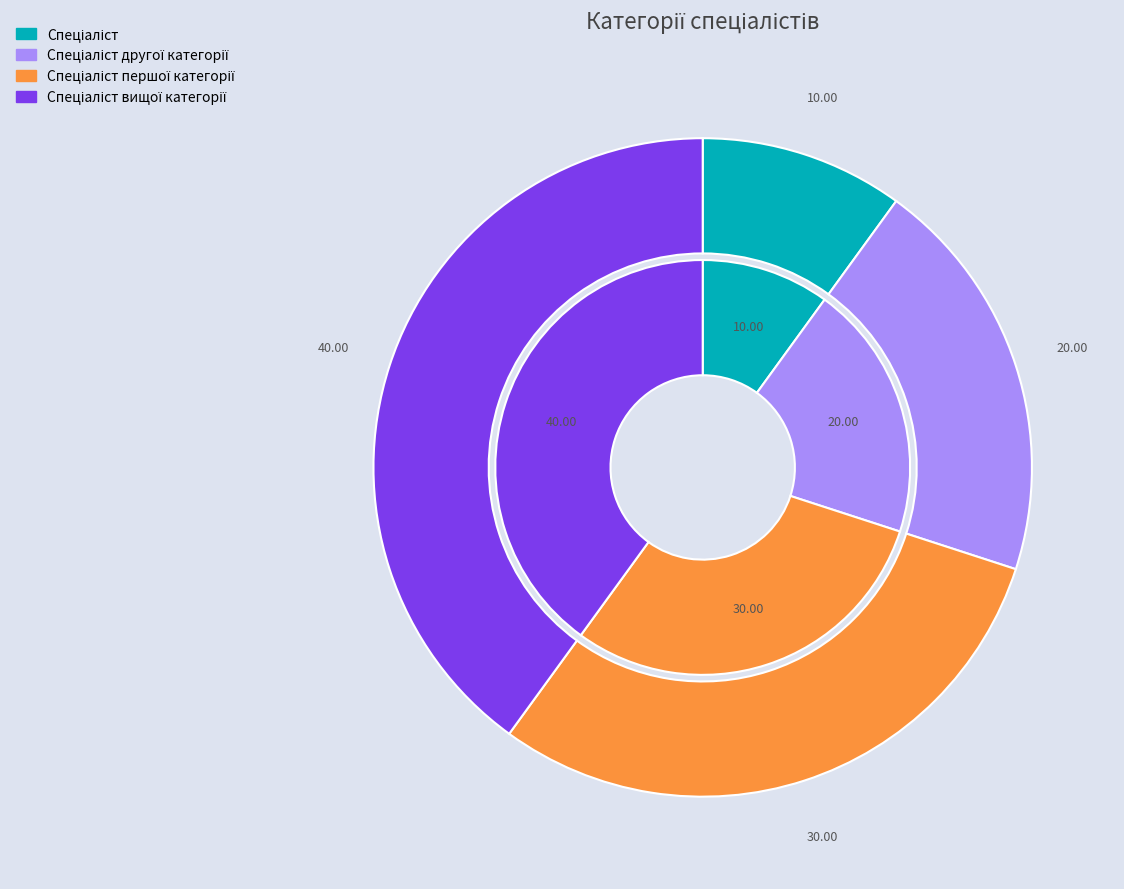

Rank the categories by value from highest to lowest.

Спеціаліст вищої категорії, Спеціаліст першої категорії, Спеціаліст другої категорії, Спеціаліст